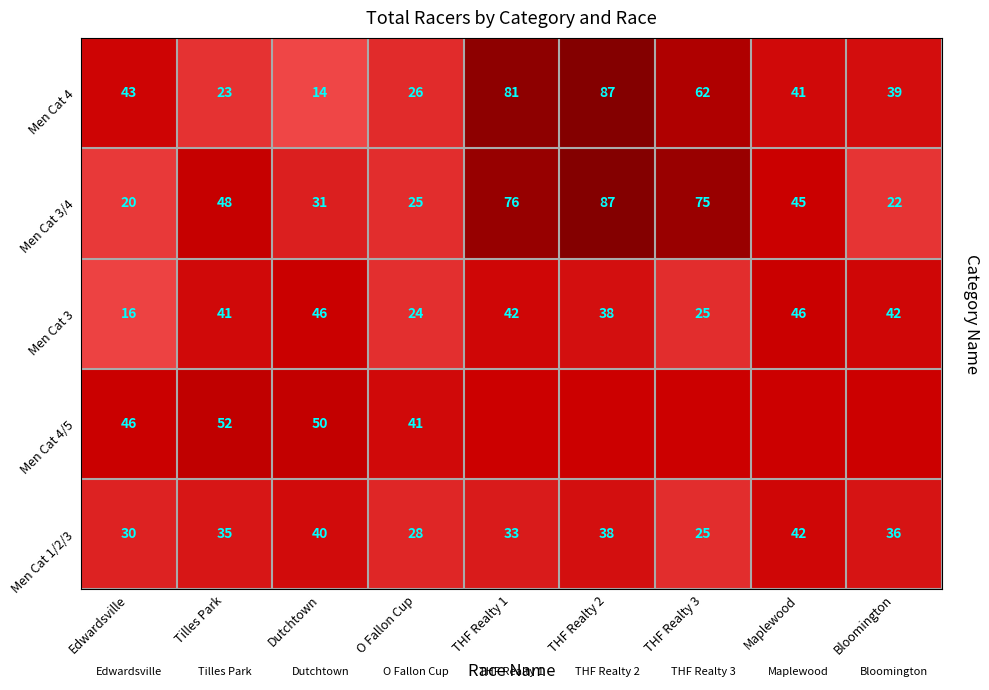

What is the smallest value displayed?

14.0